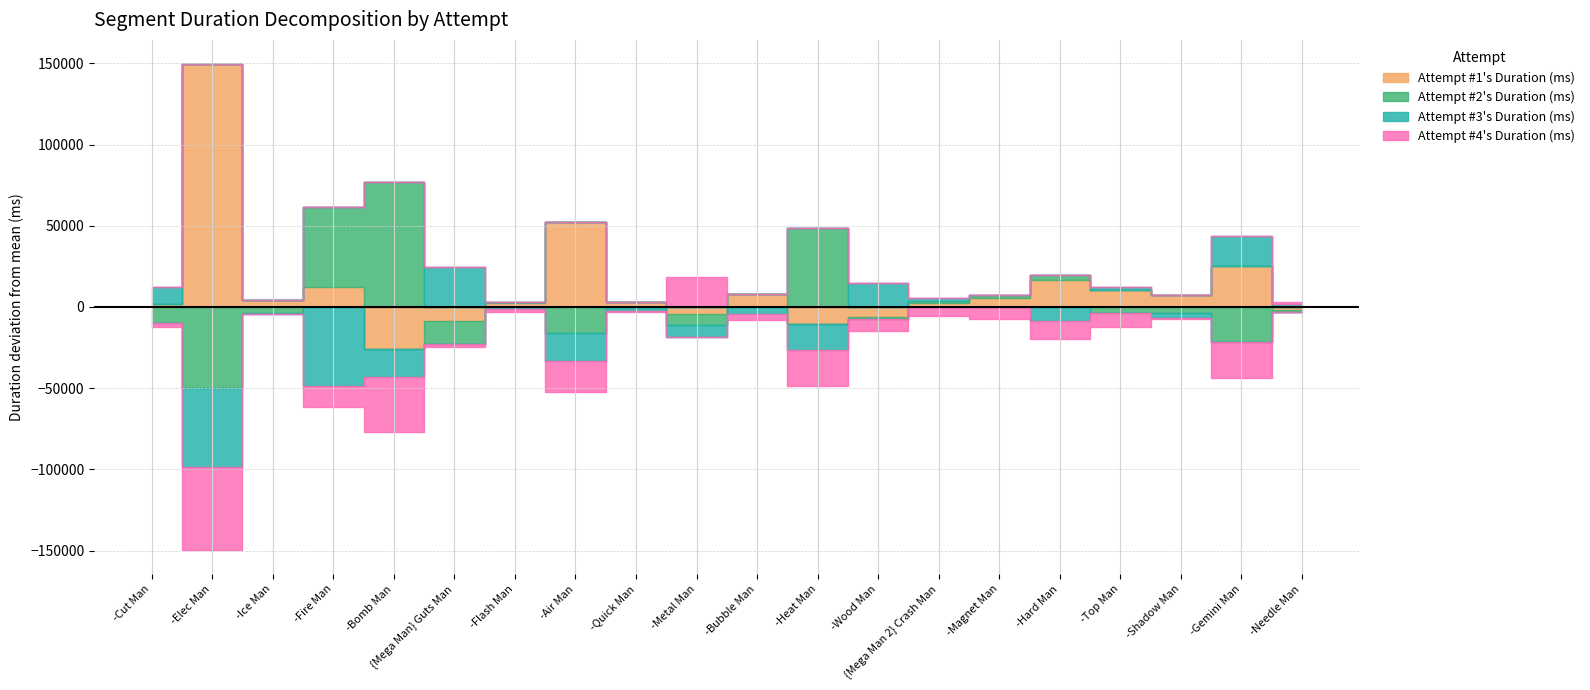

Which series has the widest spread of values?

Attempt #1's Duration (ms)